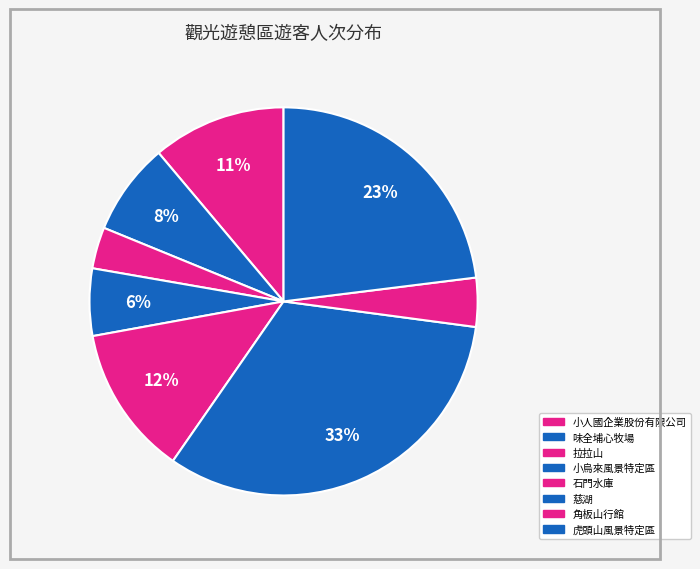

Which category has the biggest portion of the pie?

慈湖